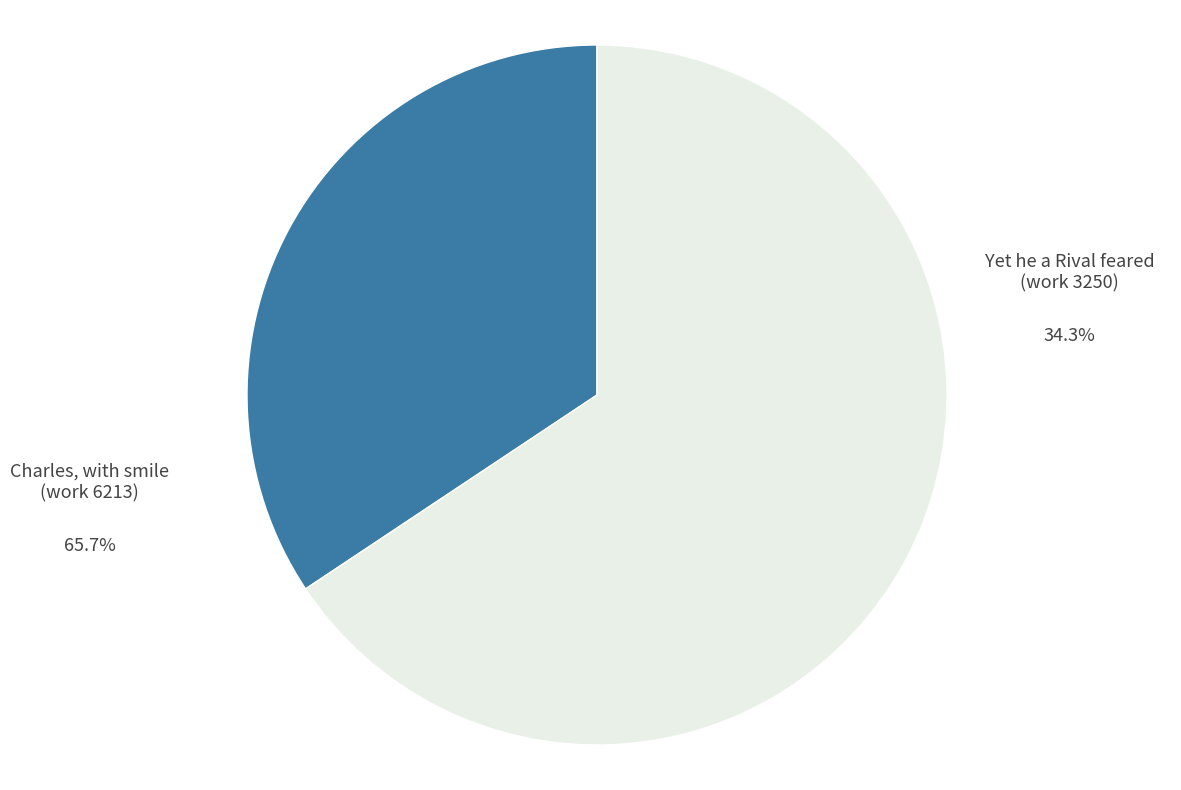

Which slice is the largest?

Charles, with smile (work 6213)